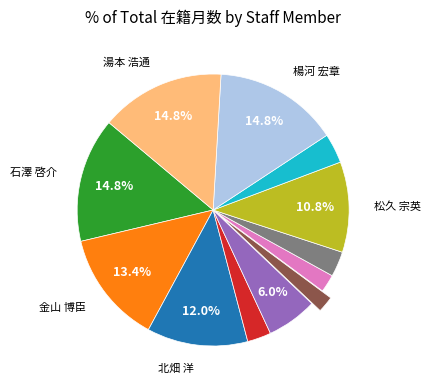

Is there a majority slice in this chart?

No